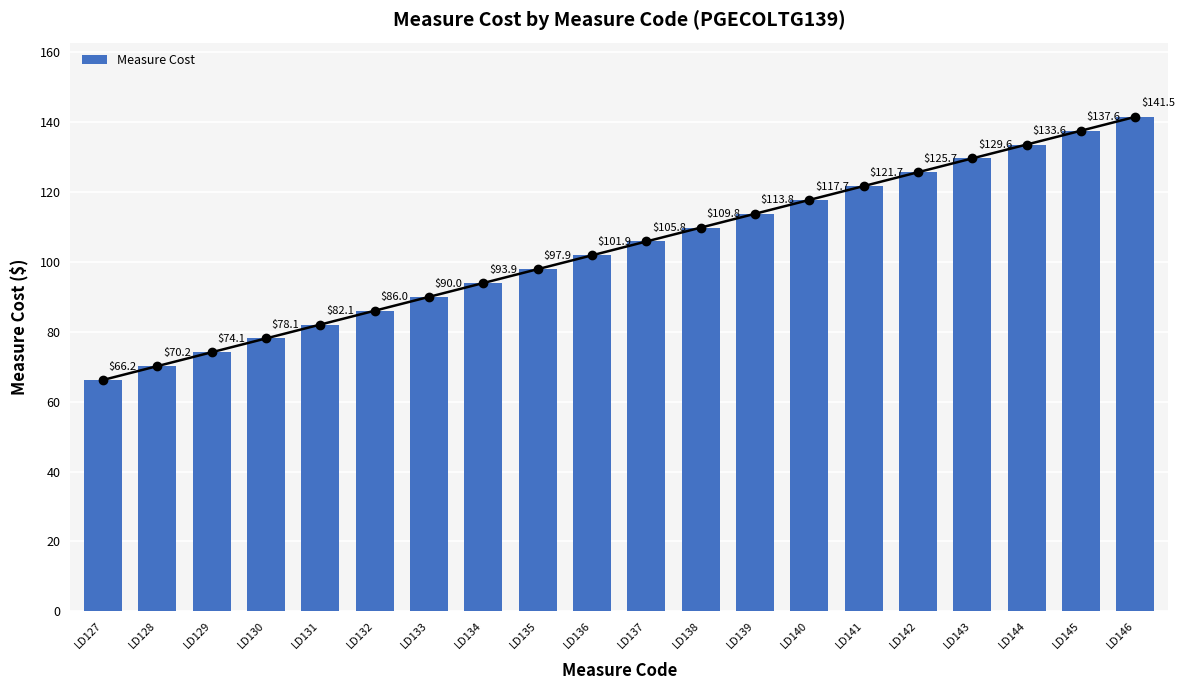

Rank the categories by value from lowest to highest.

LD127, LD128, LD129, LD130, LD131, LD132, LD133, LD134, LD135, LD136, LD137, LD138, LD139, LD140, LD141, LD142, LD143, LD144, LD145, LD146